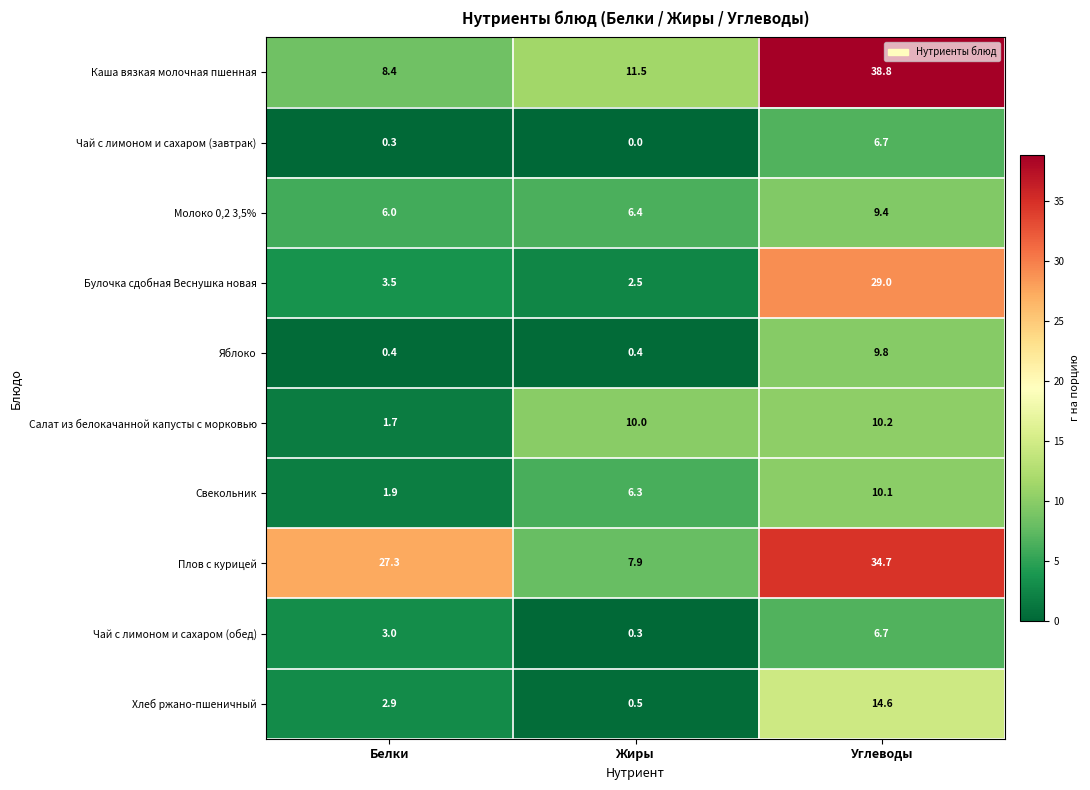

The Чай с лимоном и сахаром (завтрак) series shows 0.3 at Белки. True or false?

True